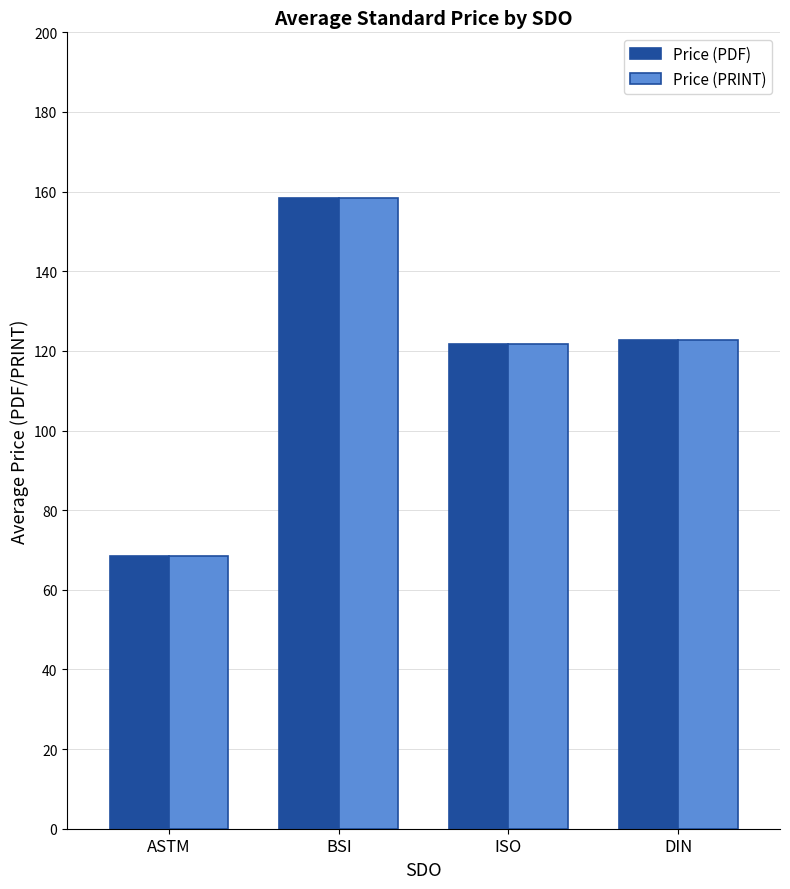

Where does the Price (PDF) series first go above 122?

BSI